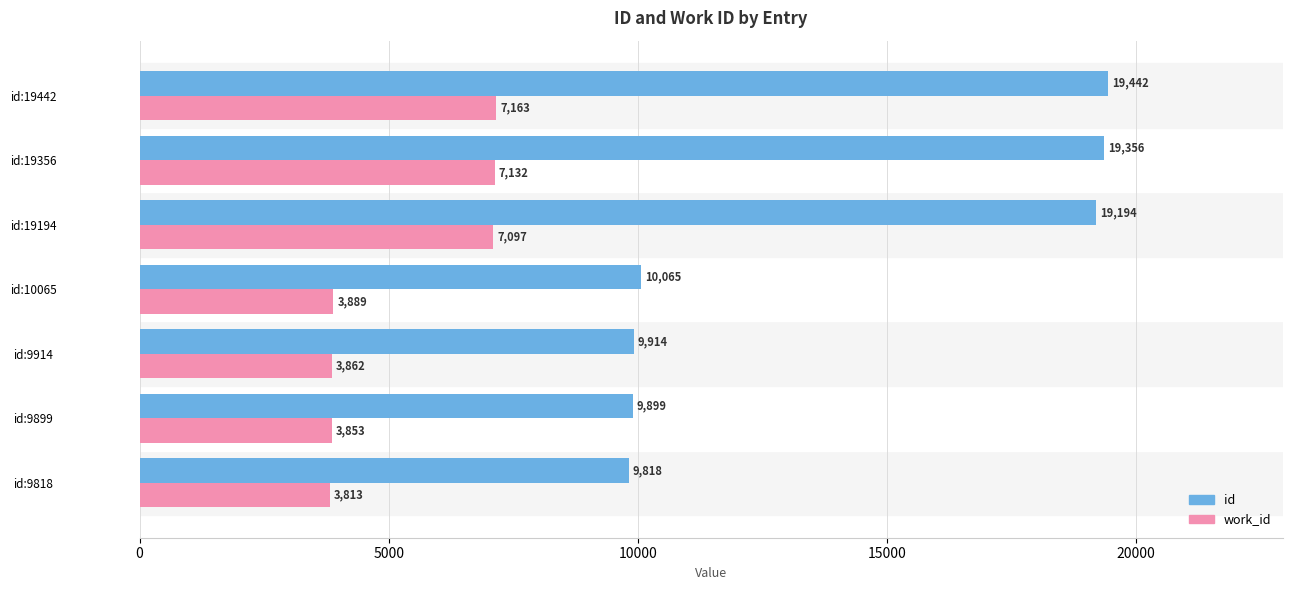

How many categories are shown in the chart?

7